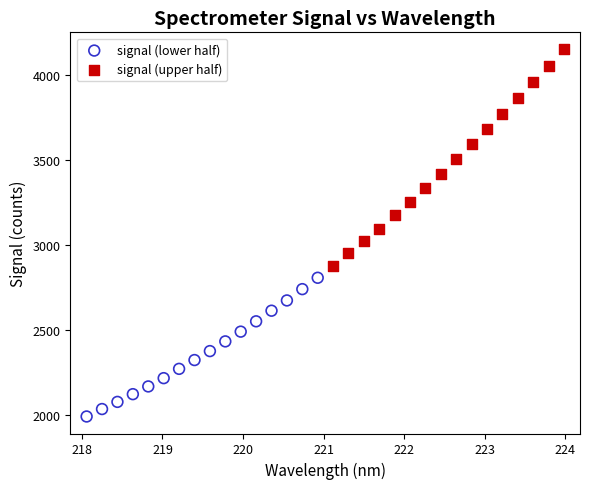

Which series has the widest spread of Y values?

signal (upper half)